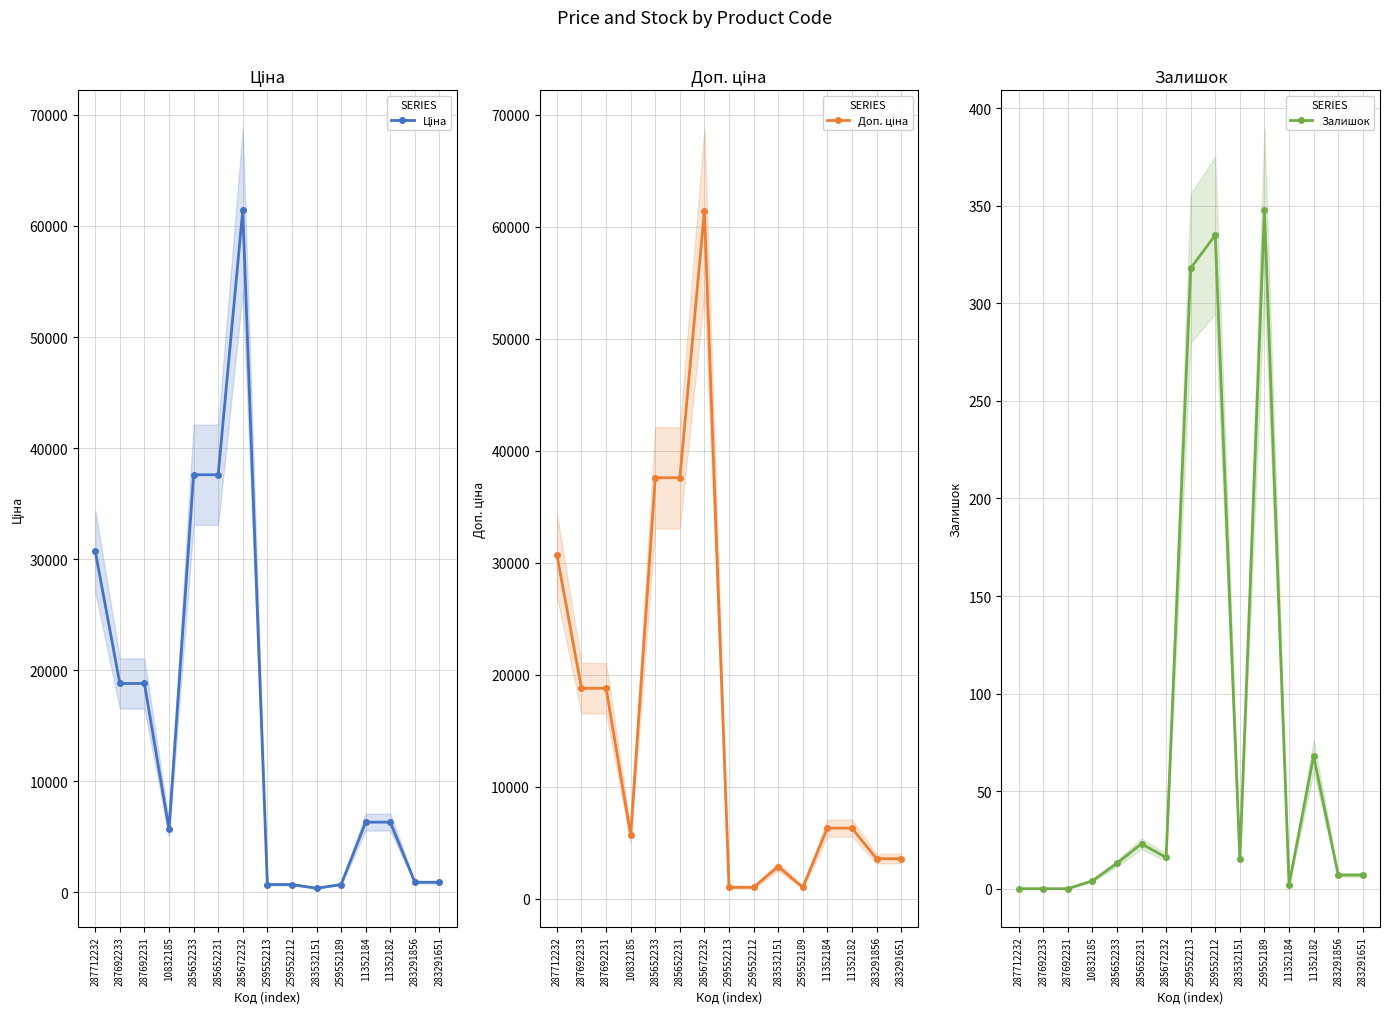

How many interior local valleys does the Залишок series have?

3